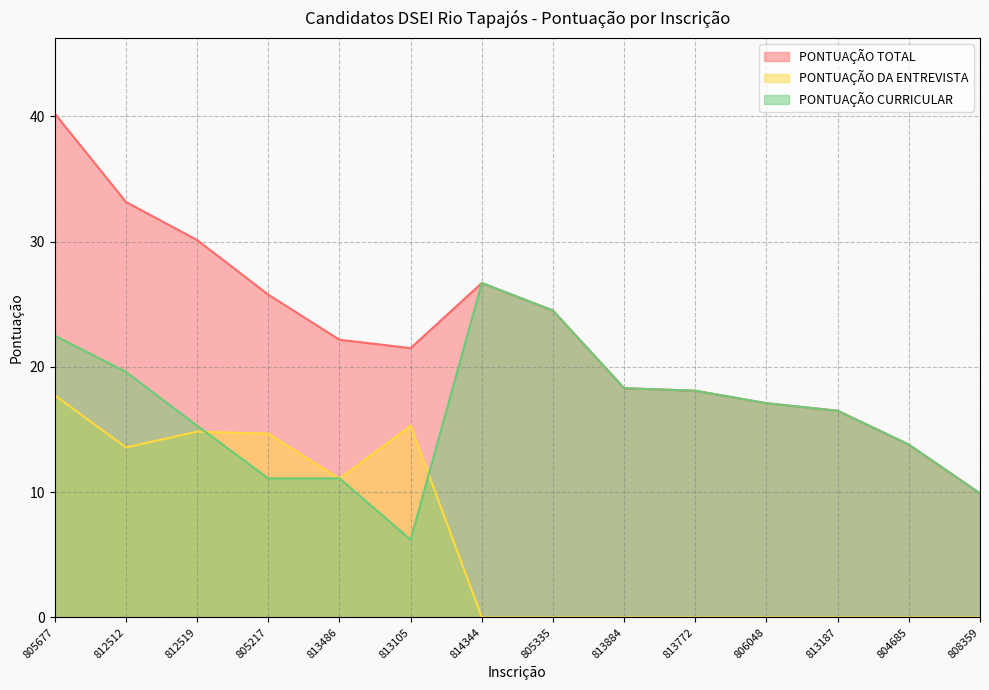

How many lines are shown in the chart?

3